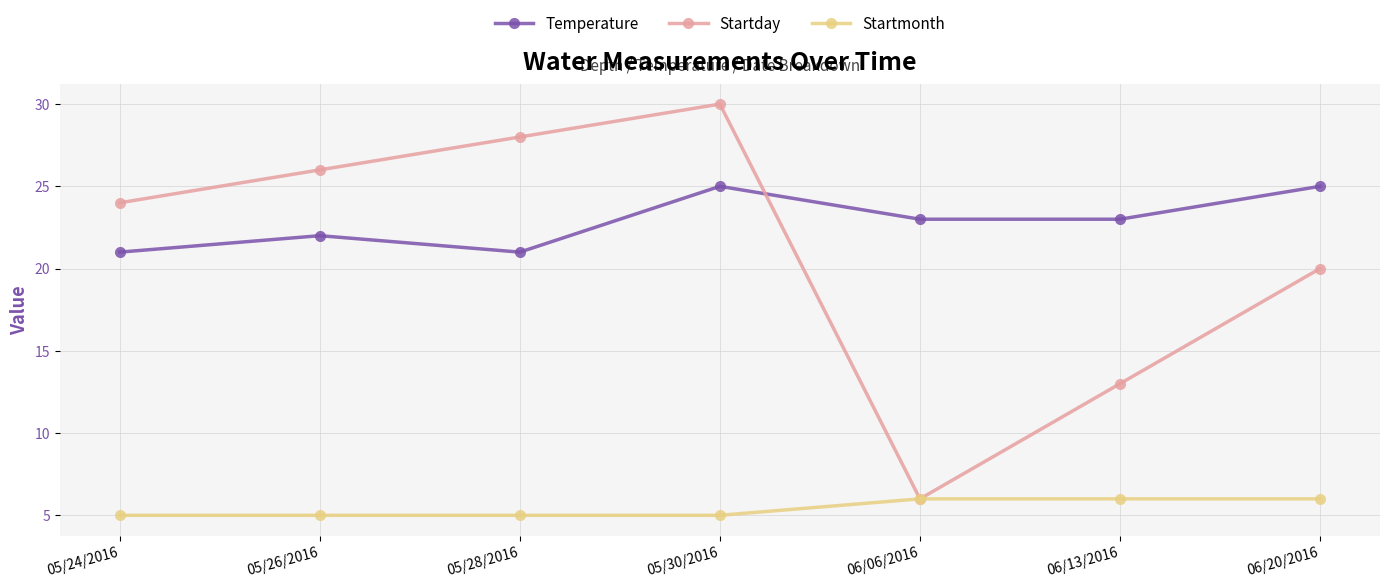

Is the value of Temperature at 05/24/2016 greater than the value of Startday at 06/06/2016?

Yes